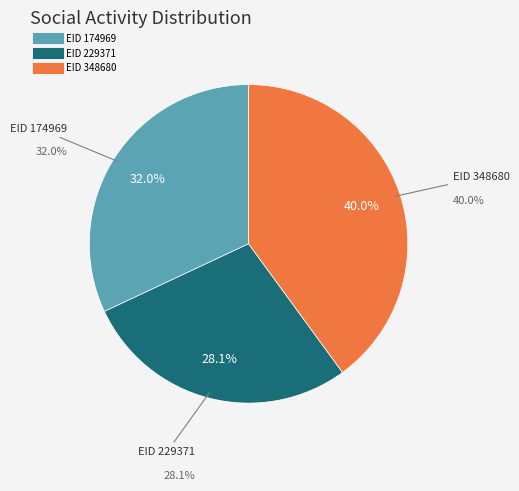

How many segments does this pie chart have?

3